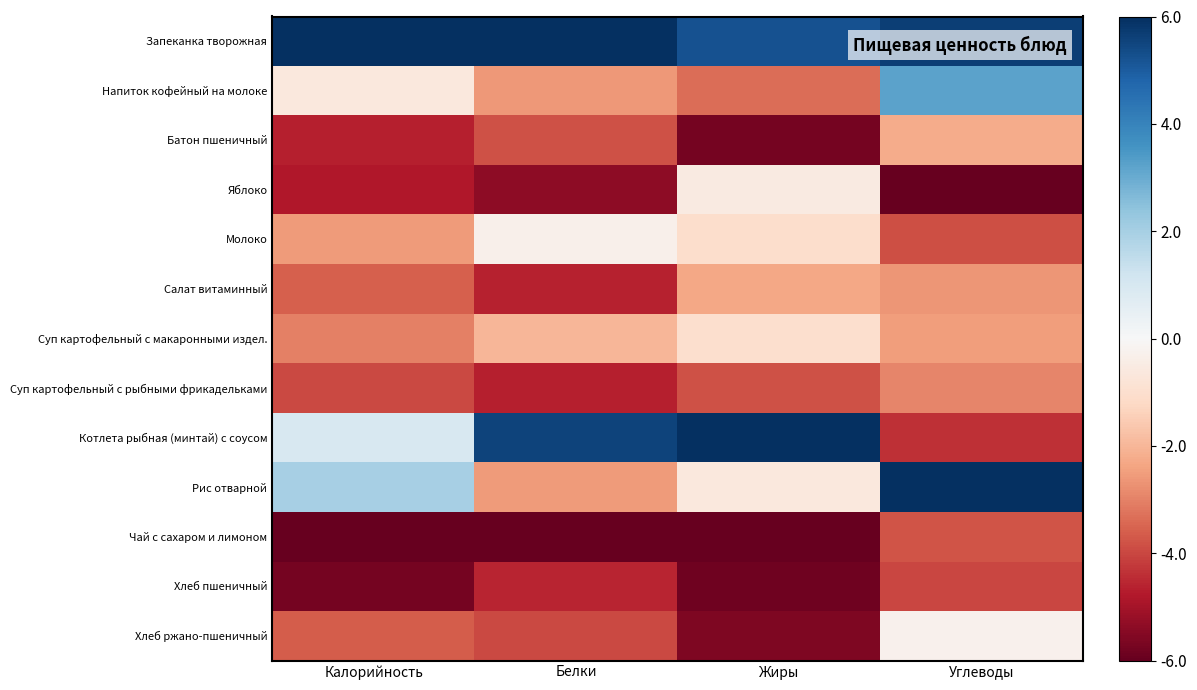

List the series in order of their peak value, lowest first.

Хлеб пшеничный, Чай с сахаром и лимоном, Суп картофельный с рыбными фрикадельками, Салат витаминный, Батон пшеничный, Суп картофельный с макаронными издел., Яблоко, Молоко, Хлеб ржано-пшеничный, Напиток кофейный на молоке, Запеканка творожная, Котлета рыбная (минтай) с соусом, Рис отварной